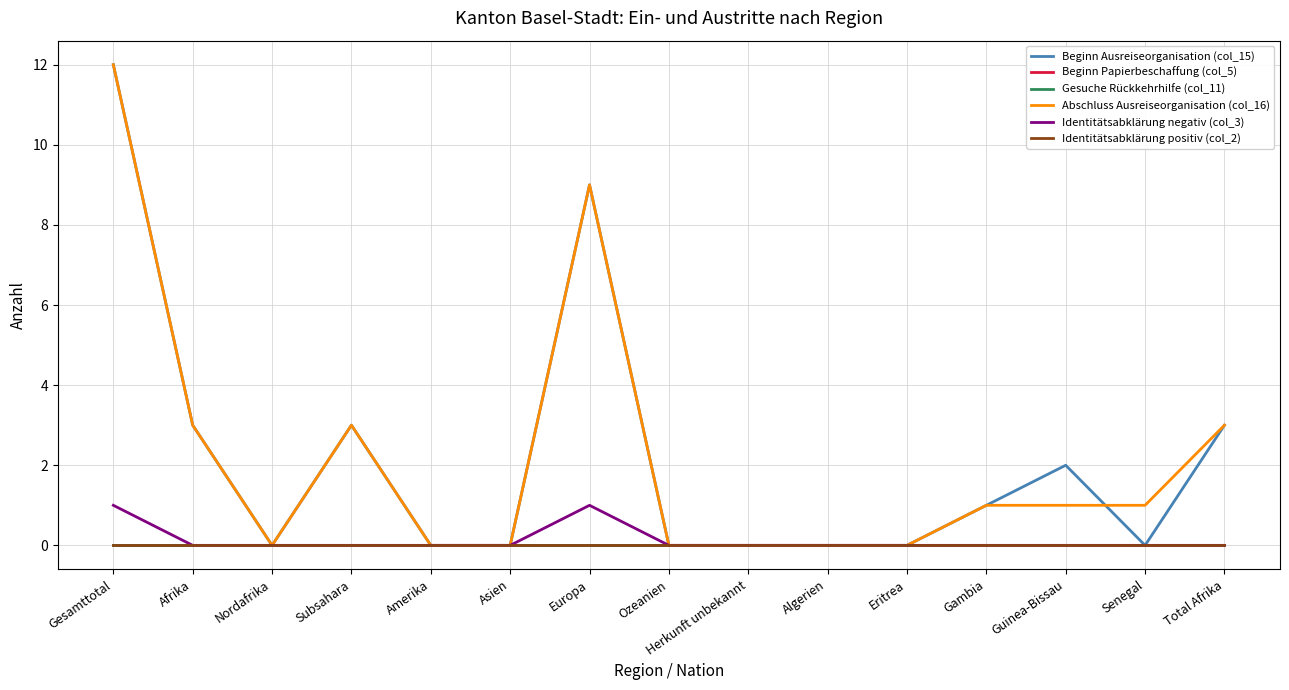

Does the chart have visible grid lines?

Yes